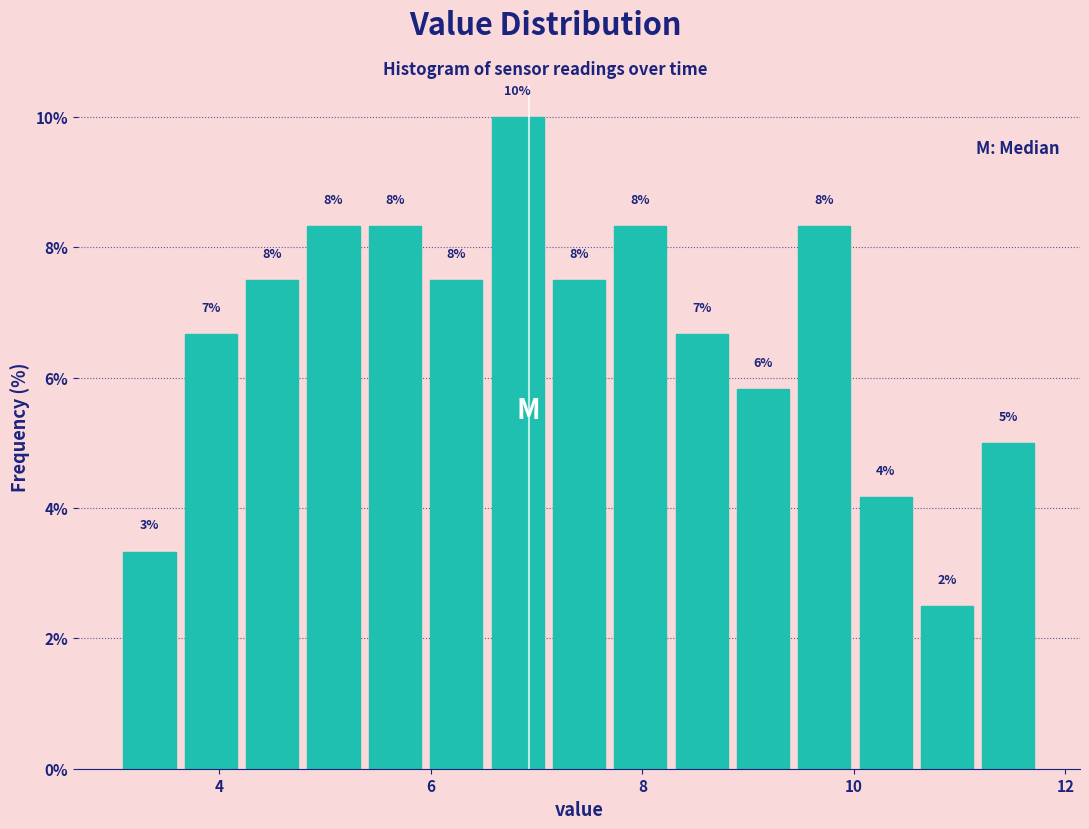

Read against the x-axis, roughly where is the centre of the tallest bar?

6.8